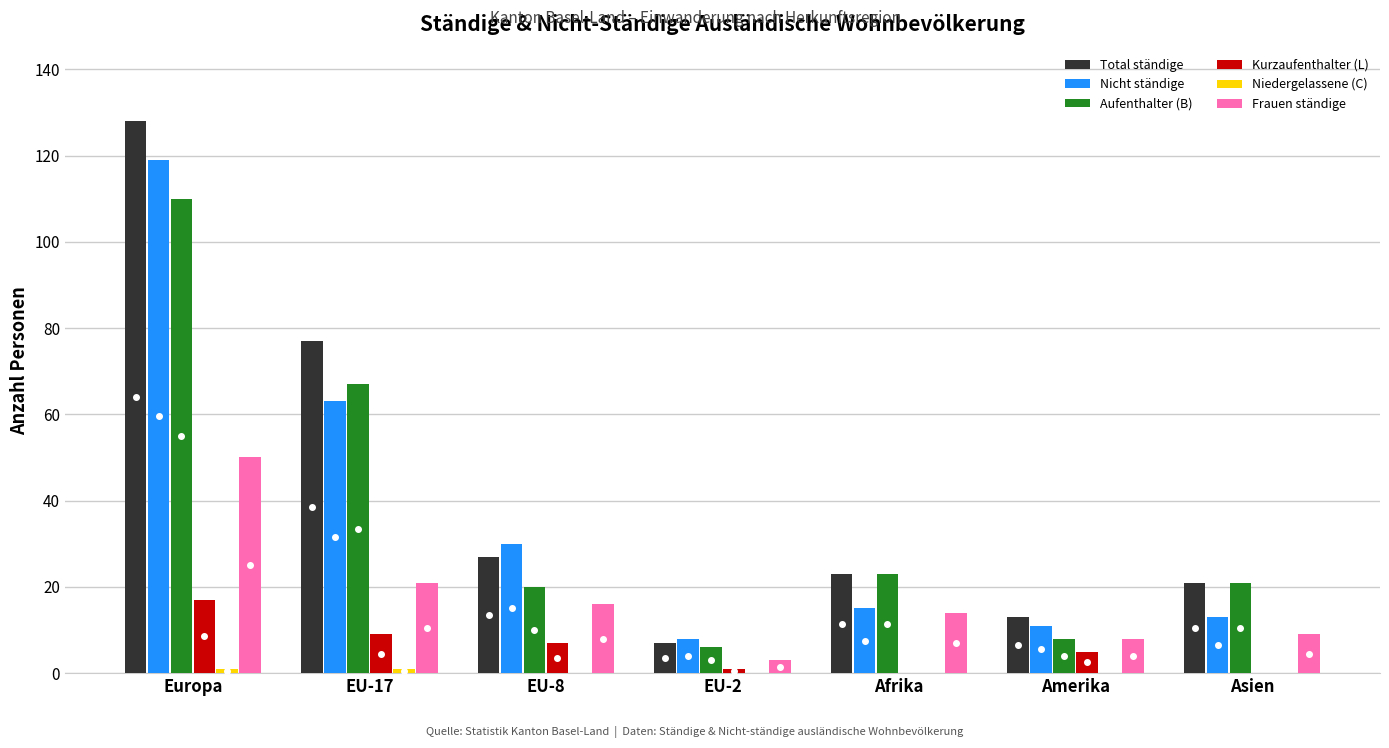

The Kurzaufenthalter (L) series shows -12 at Afrika. True or false?

False